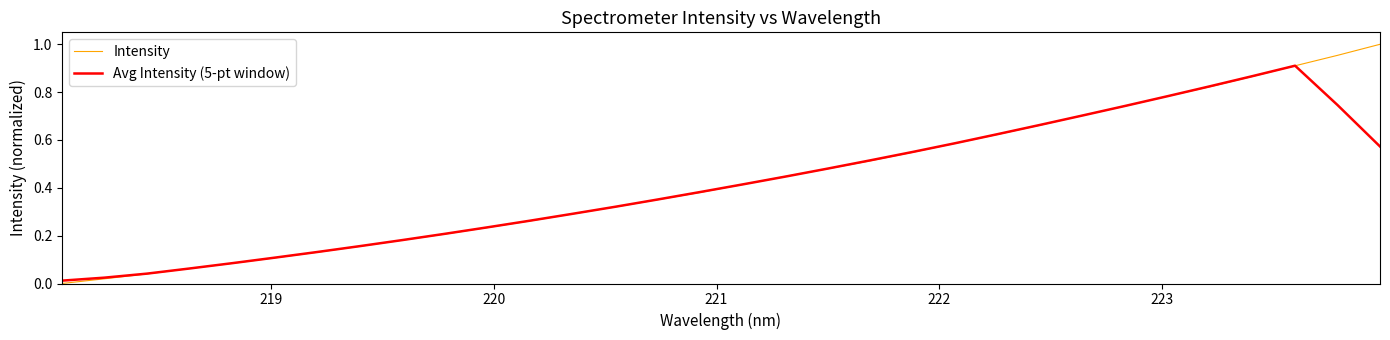

Which series has the largest range (max minus min)?

Intensity